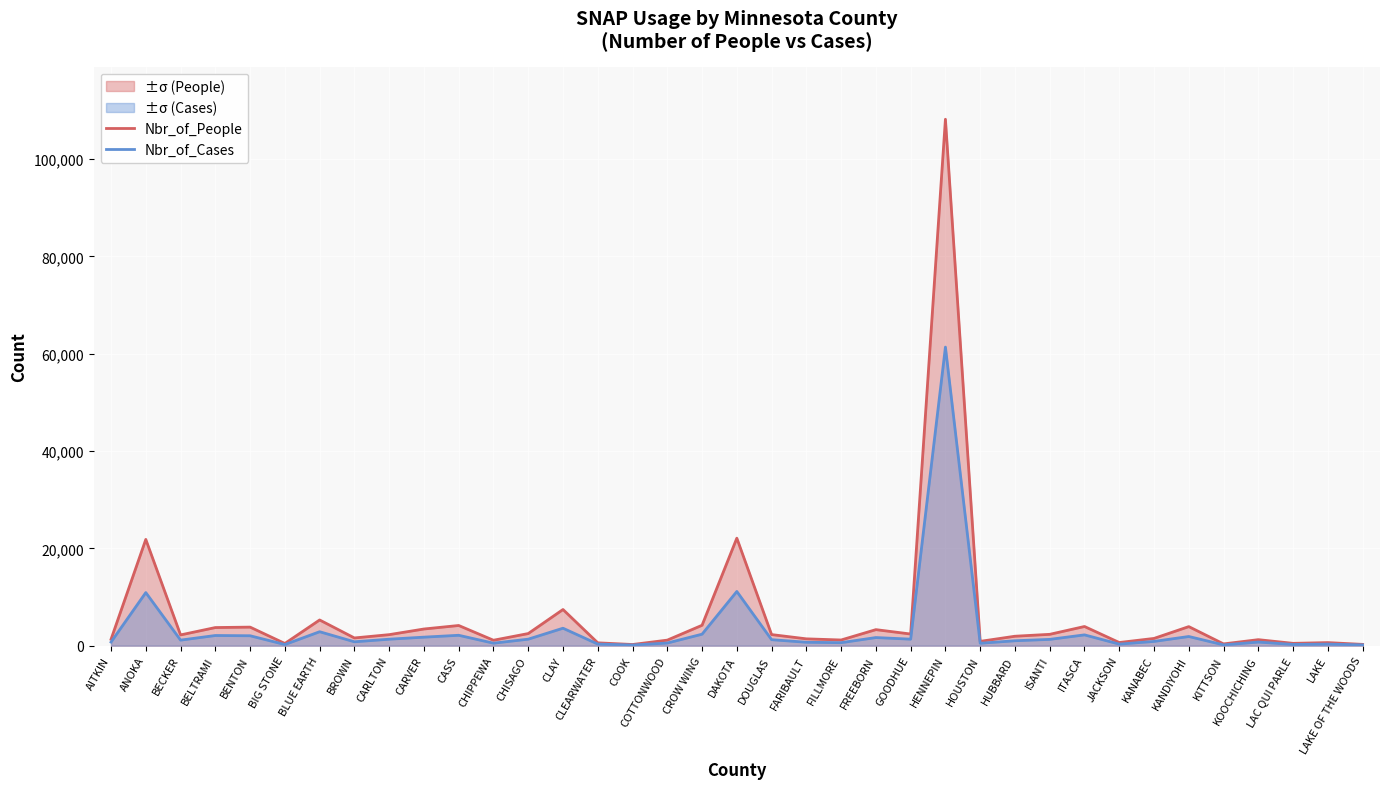

How many interior local peaks does the Nbr_of_Cases series have?

12